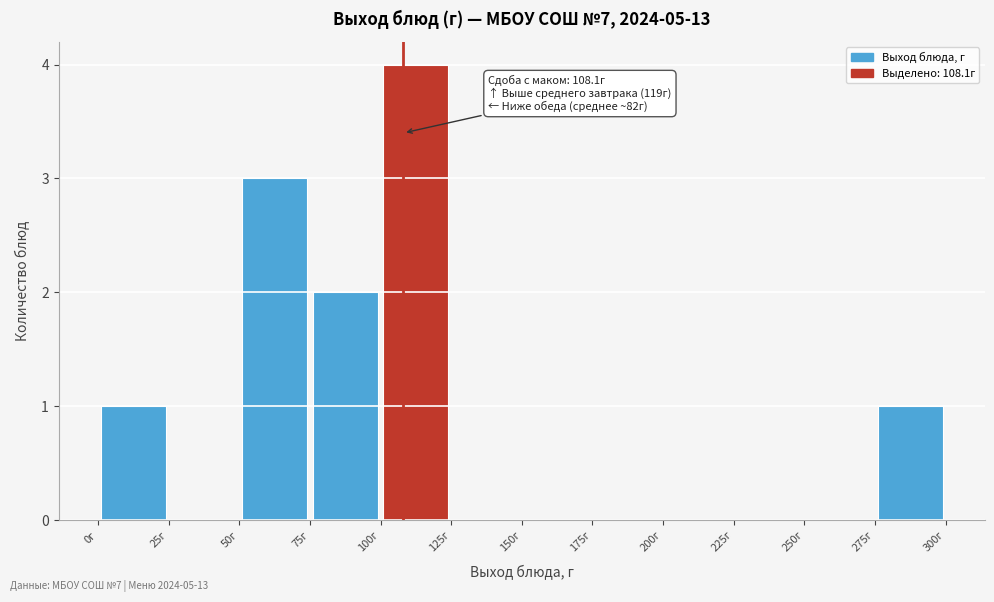

Over which range of the x-axis is the bar tallest?

100 to 125